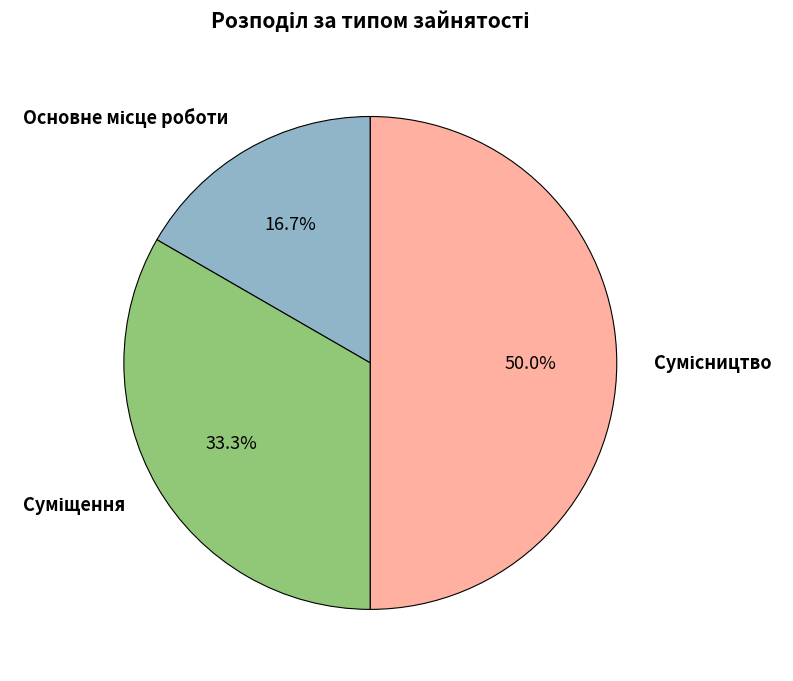

What is the change in value from Основне місце роботи to Сумісництво?

+2